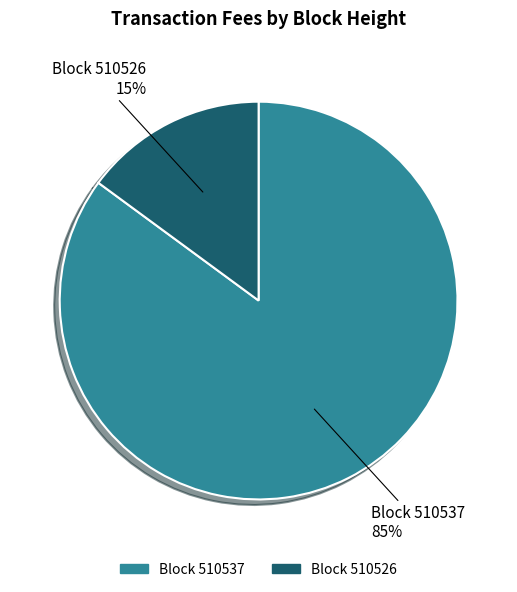

To the nearest percent, what is the difference between the largest and smallest slice percentages?

70%